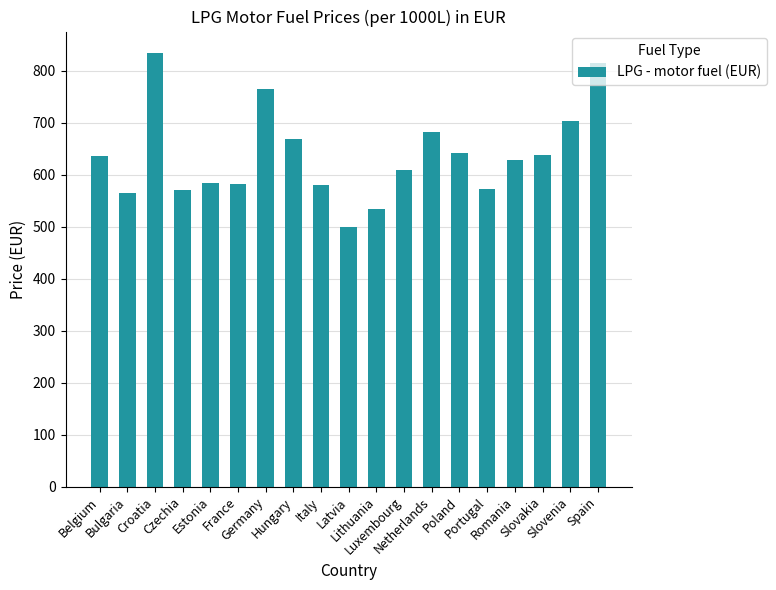

How many distinct data groups are displayed?

1